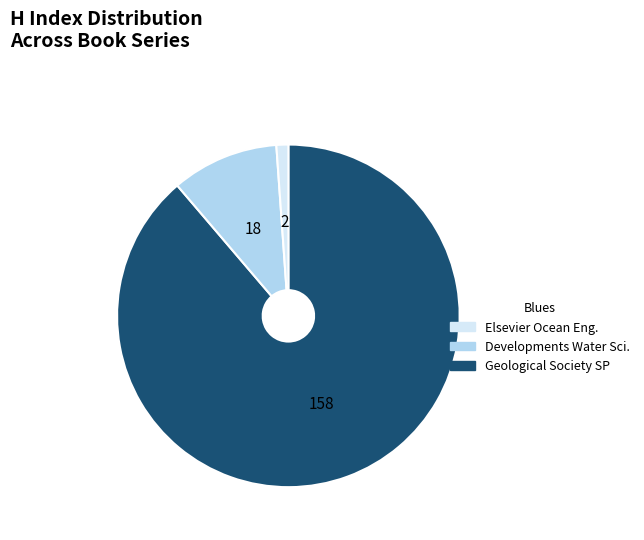

Does any single category account for the majority?

Yes